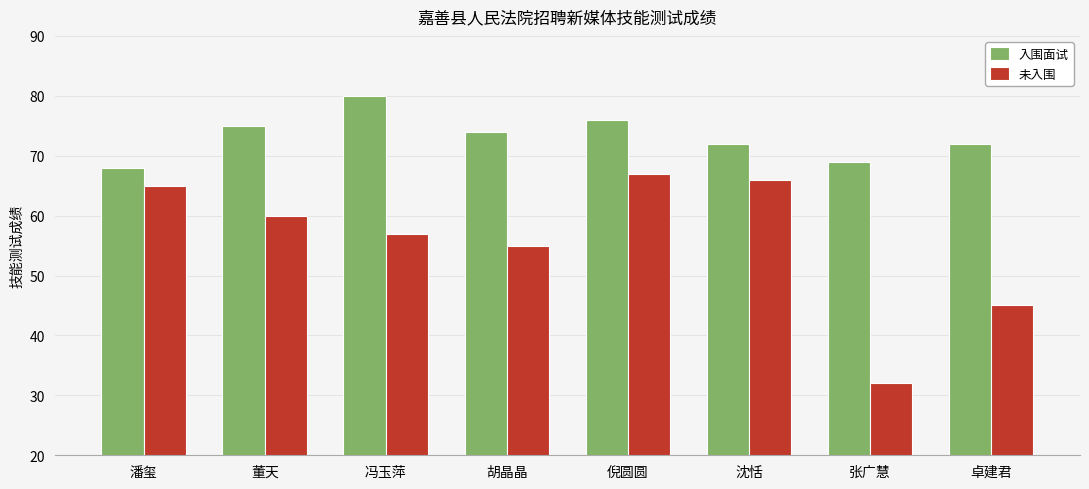

Rank the series by their maximum value, from lowest to highest.

未入围, 入围面试